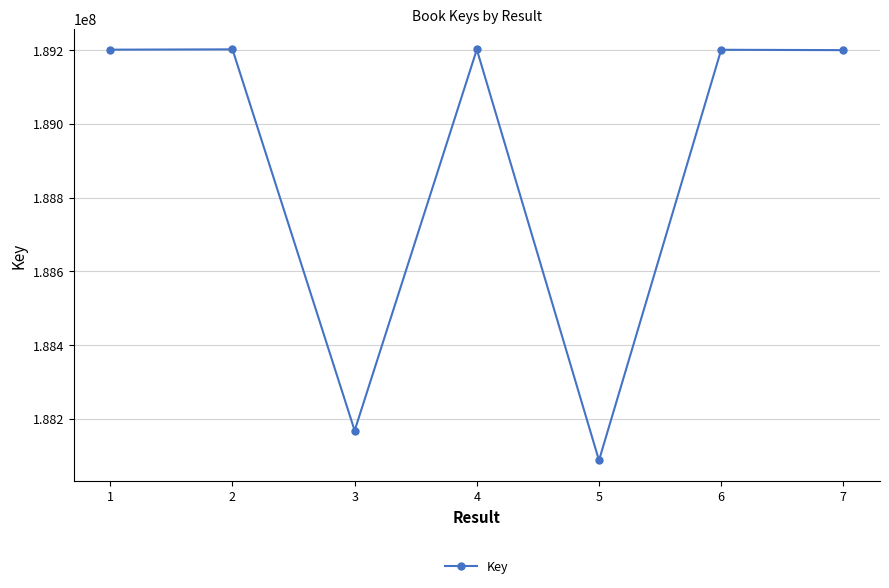

Where is the data nearest to the value 188644700?

3